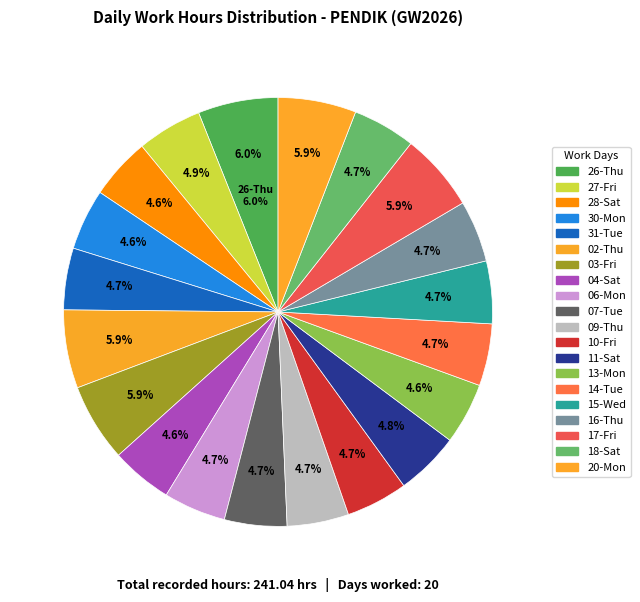

To the nearest percent, what percentage of the pie is 20-Mon?

6%